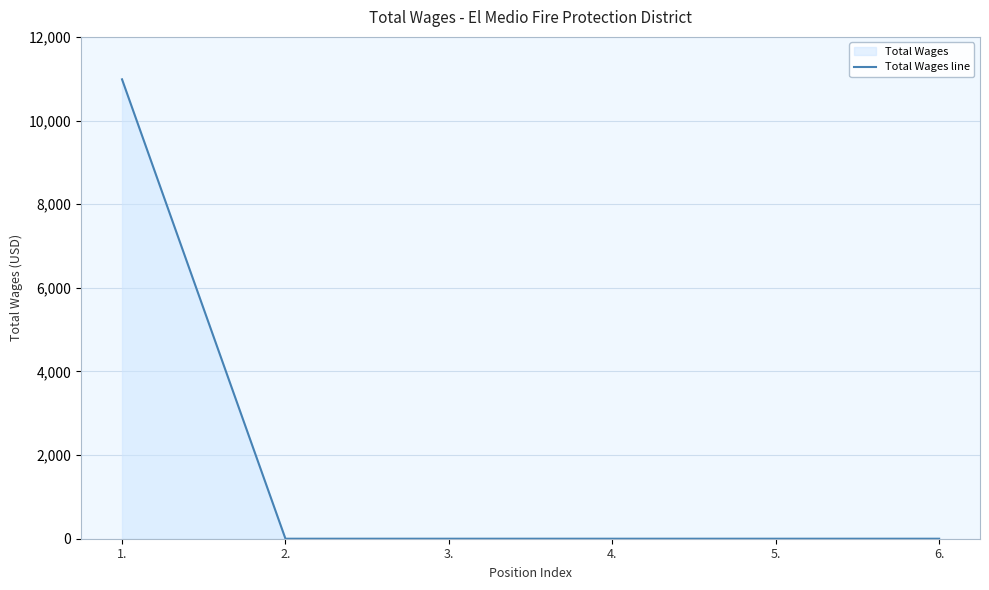

The chart shows a value of 0 at 4.. True or false?

True